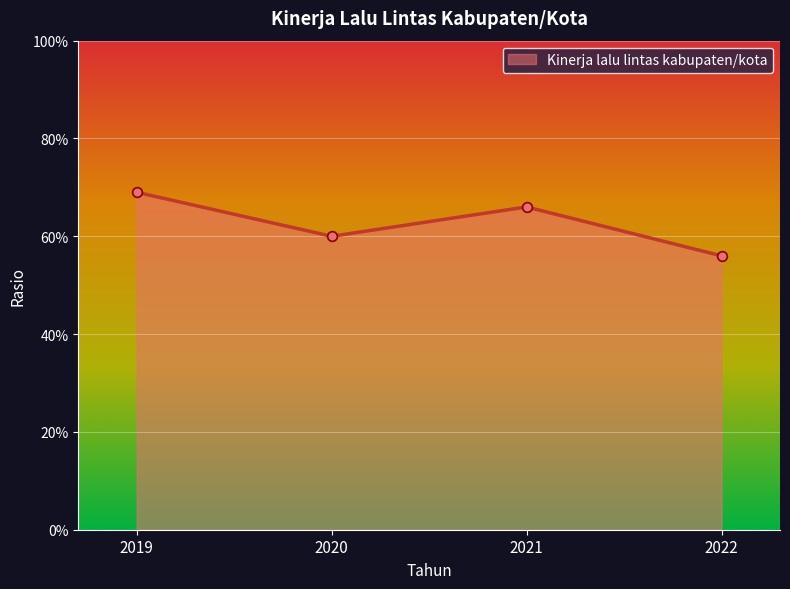

What is the smallest value displayed?

0.6